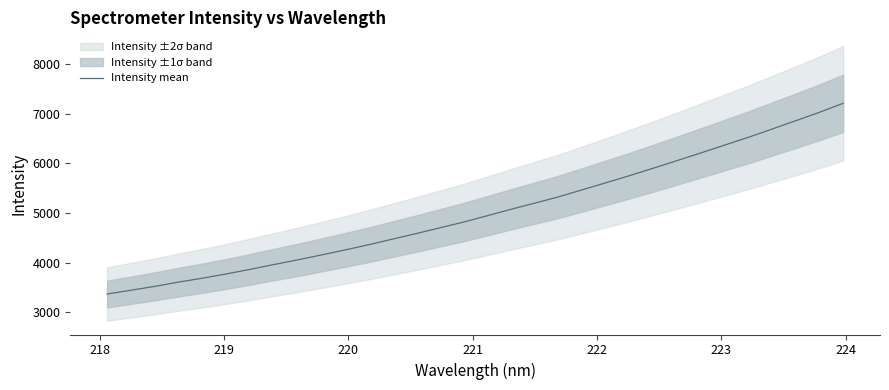

What is the smallest value displayed?

3366.9